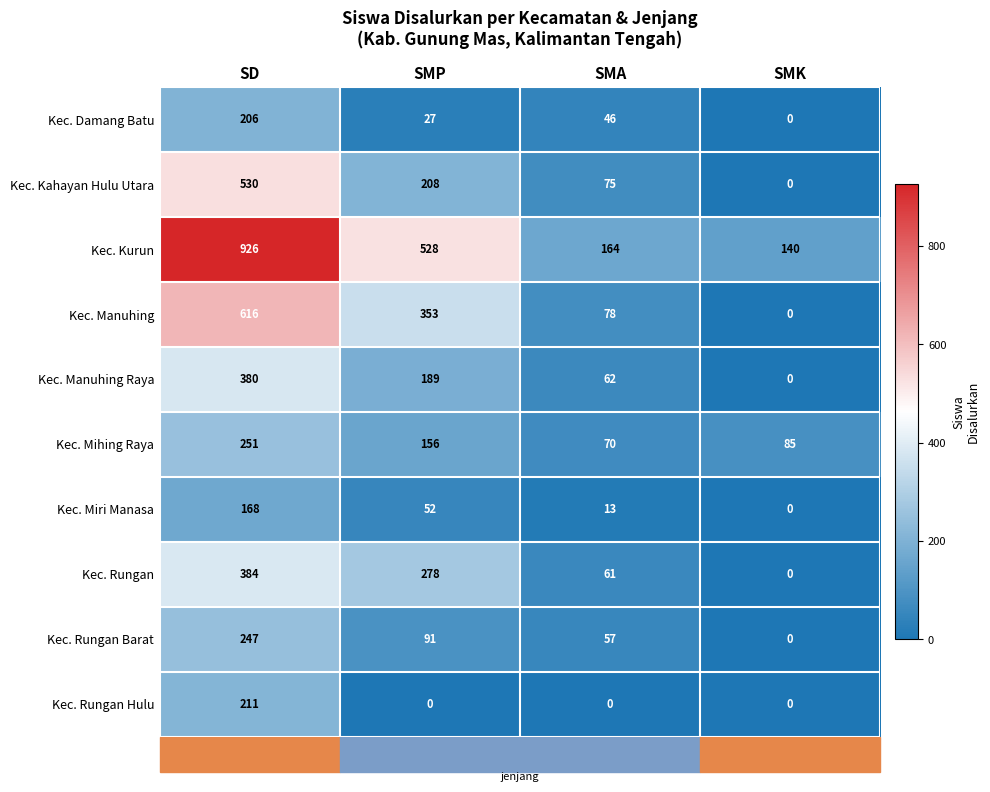

Which series has the largest range (max minus min)?

Kec. Kurun